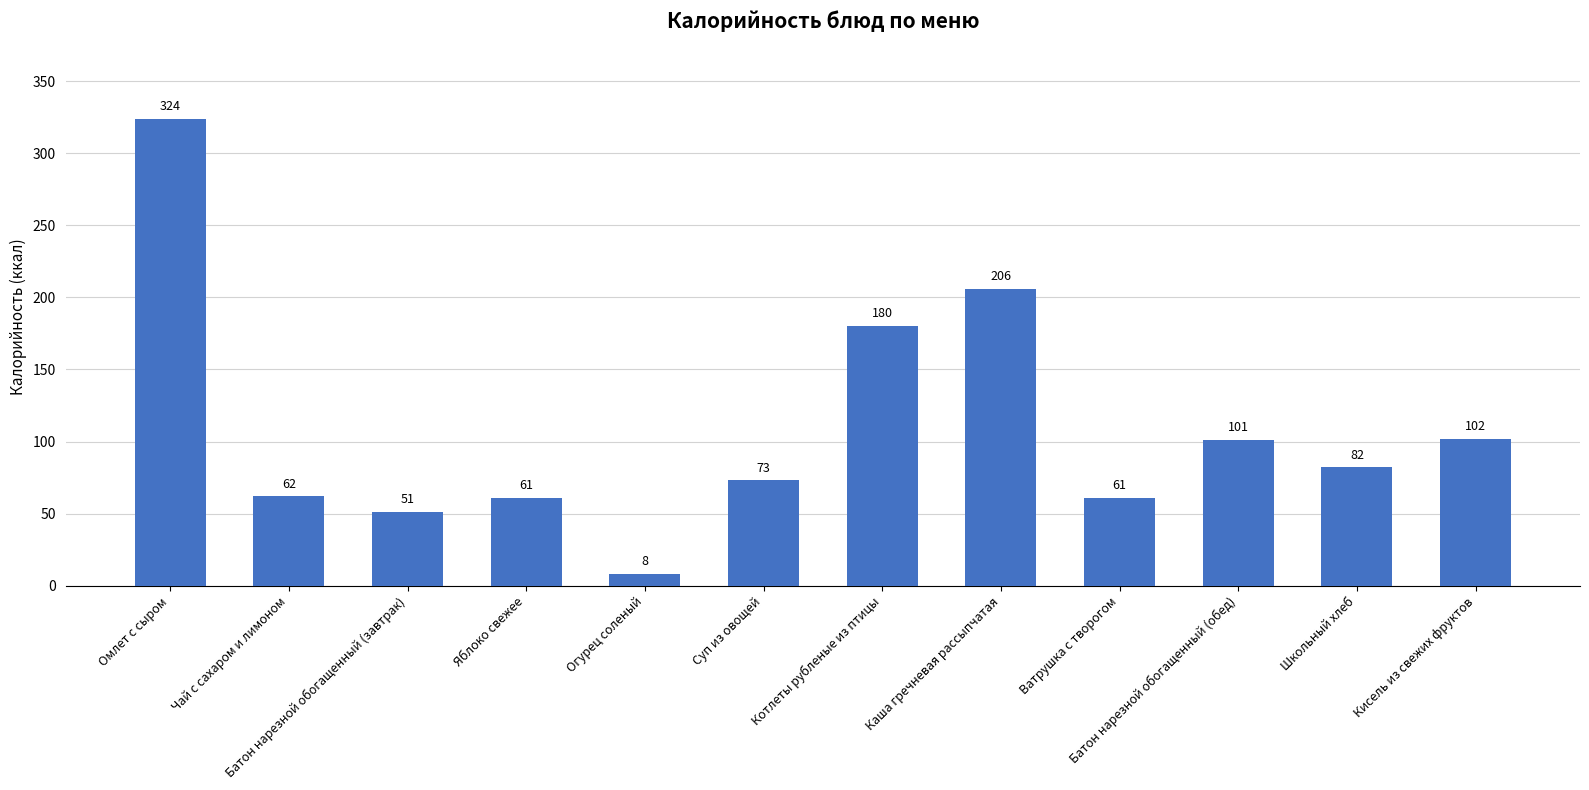

Which label corresponds to the largest value in the chart?

Омлет с сыром